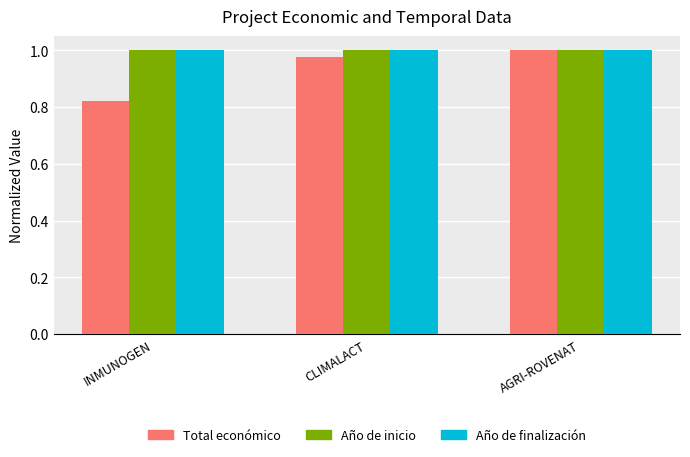

At how many categories does at least one series exceed 0?

3